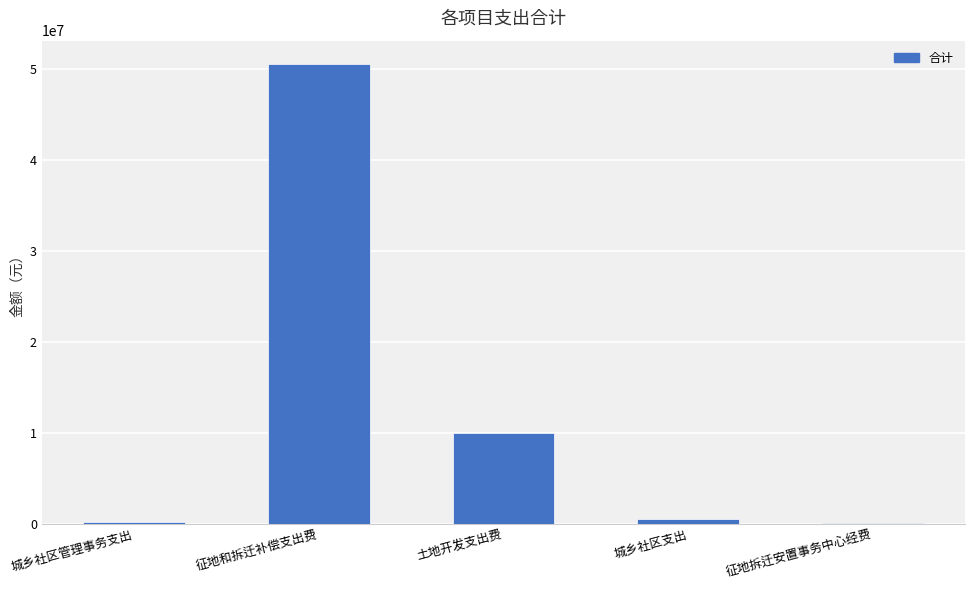

What is the maximum value shown in the chart?

50564734.0